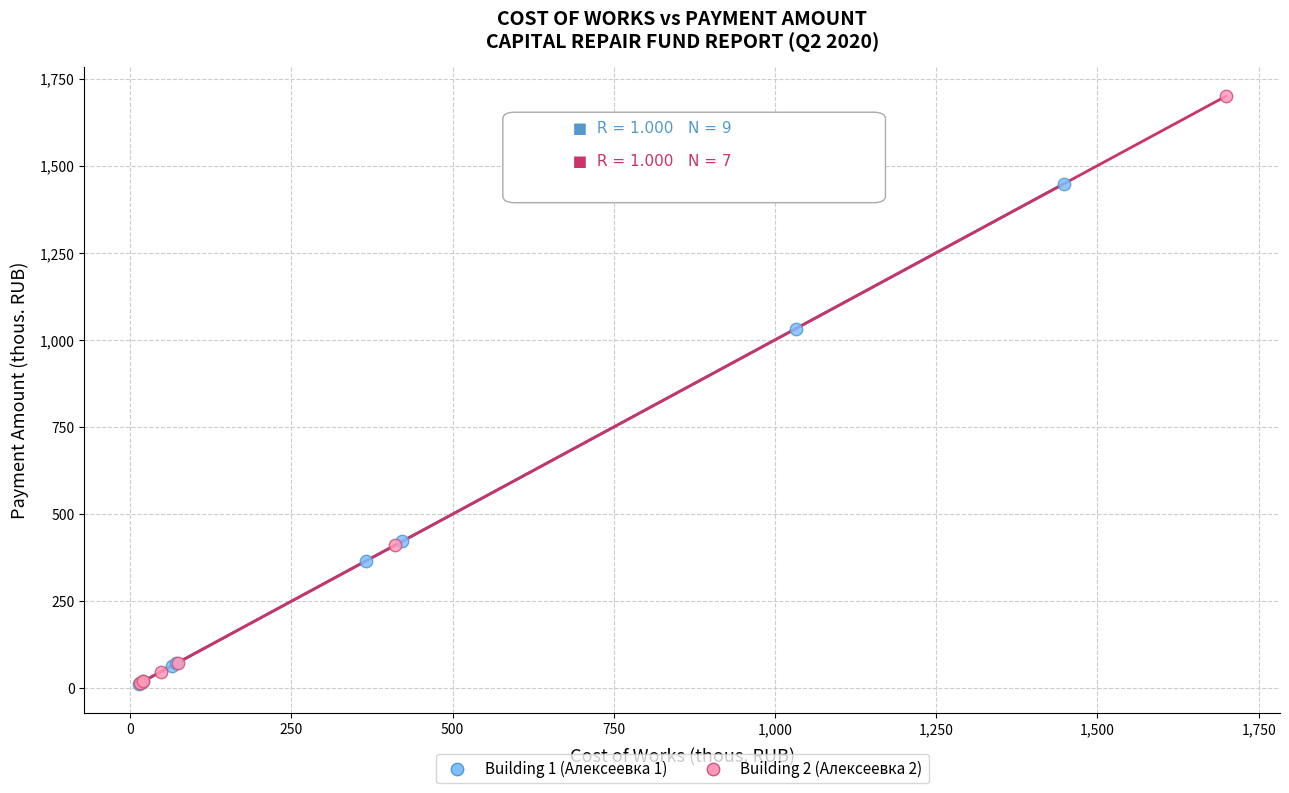

Which series has the widest spread of Y values?

Building 2 (Алексеевка 2)